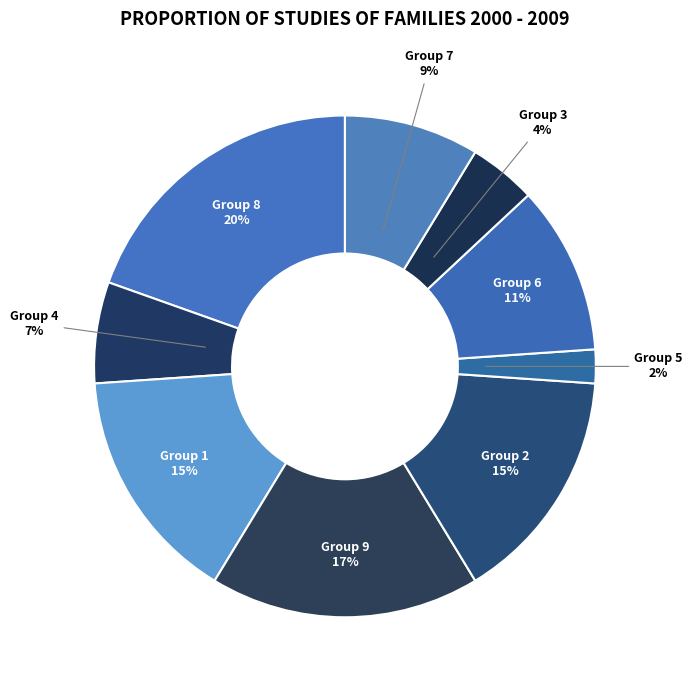

Does any single category account for the majority?

No